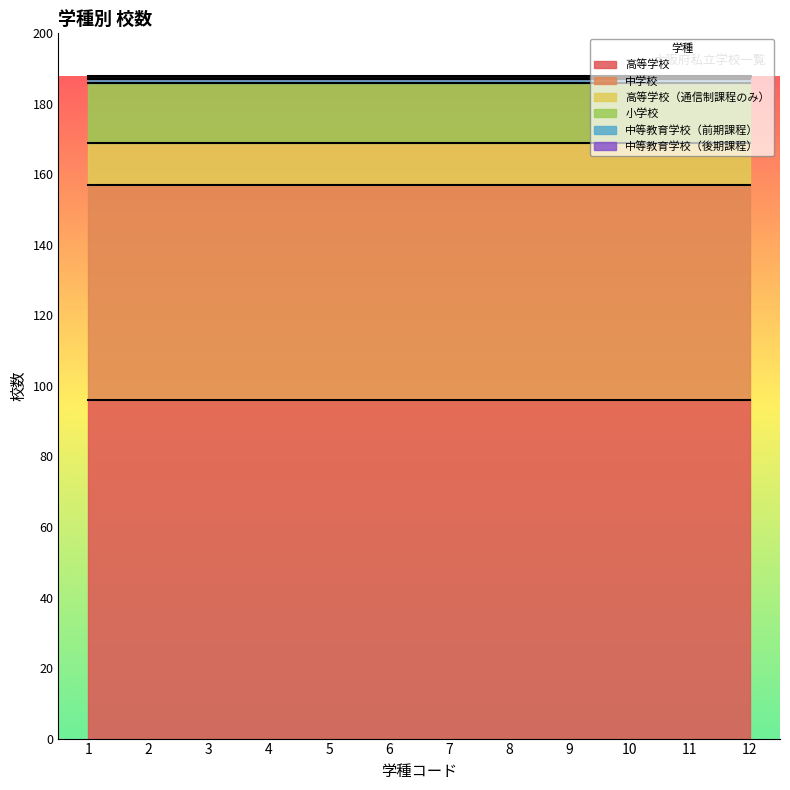

Reading left to right, what are all the values shown in this chart?

高等学校: 96	96	96	96	96	96	96	96	96	96	96	96
中学校: 61	61	61	61	61	61	61	61	61	61	61	61
高等学校（通信制課程のみ）: 12	12	12	12	12	12	12	12	12	12	12	12
小学校: 17	17	17	17	17	17	17	17	17	17	17	17
中等教育学校（前期課程）: 1	1	1	1	1	1	1	1	1	1	1	1
中等教育学校（後期課程）: 1	1	1	1	1	1	1	1	1	1	1	1